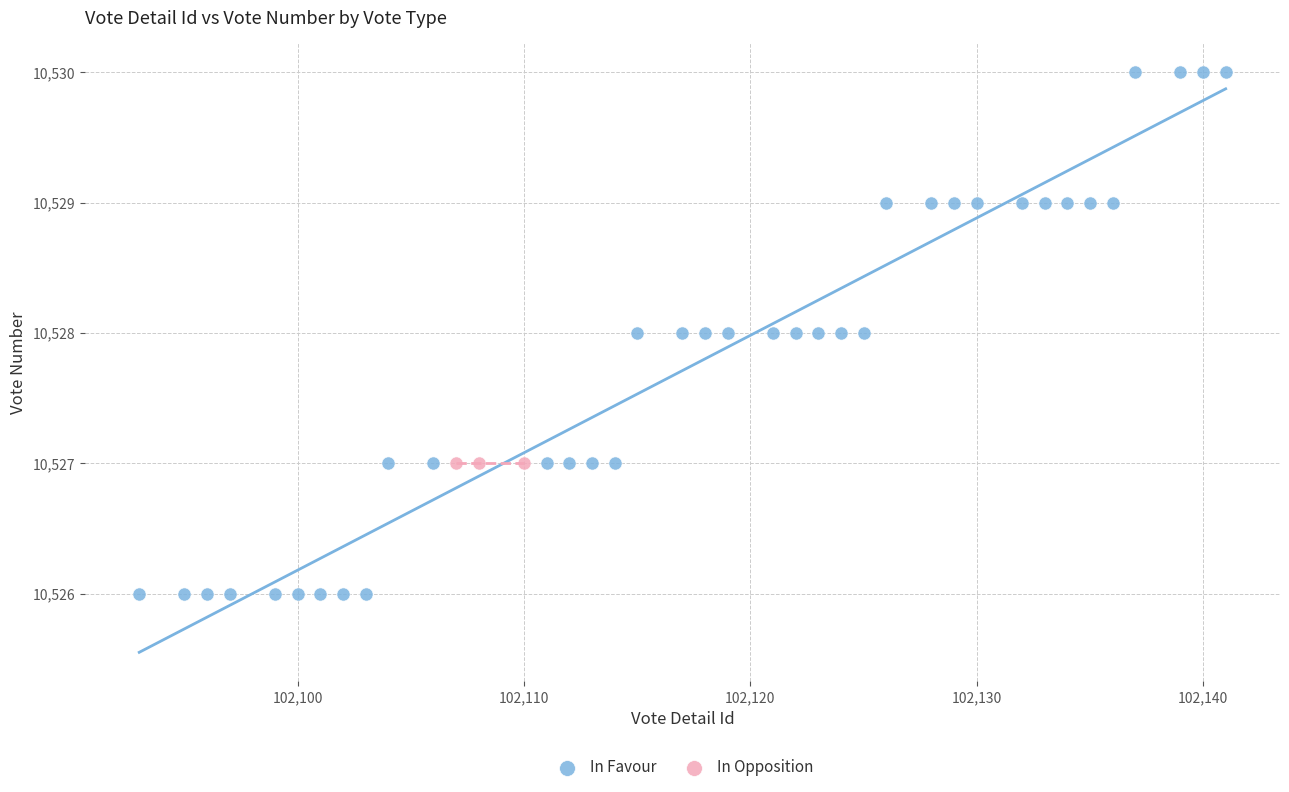

Which series reaches the minimum Y coordinate?

In Favour